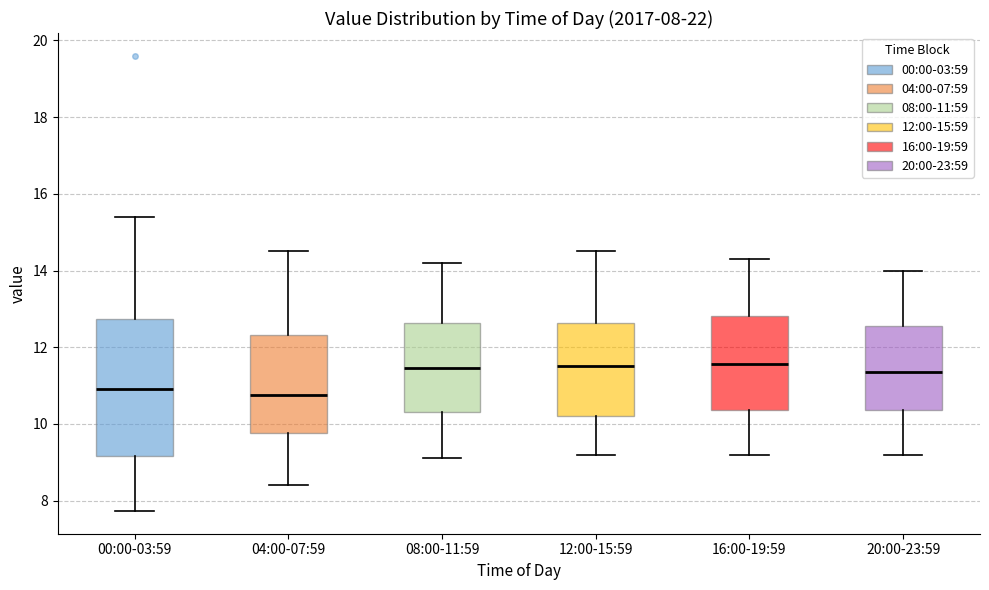

Comparing the boxes themselves (not the whiskers), which one is the tallest?

00:00-03:59